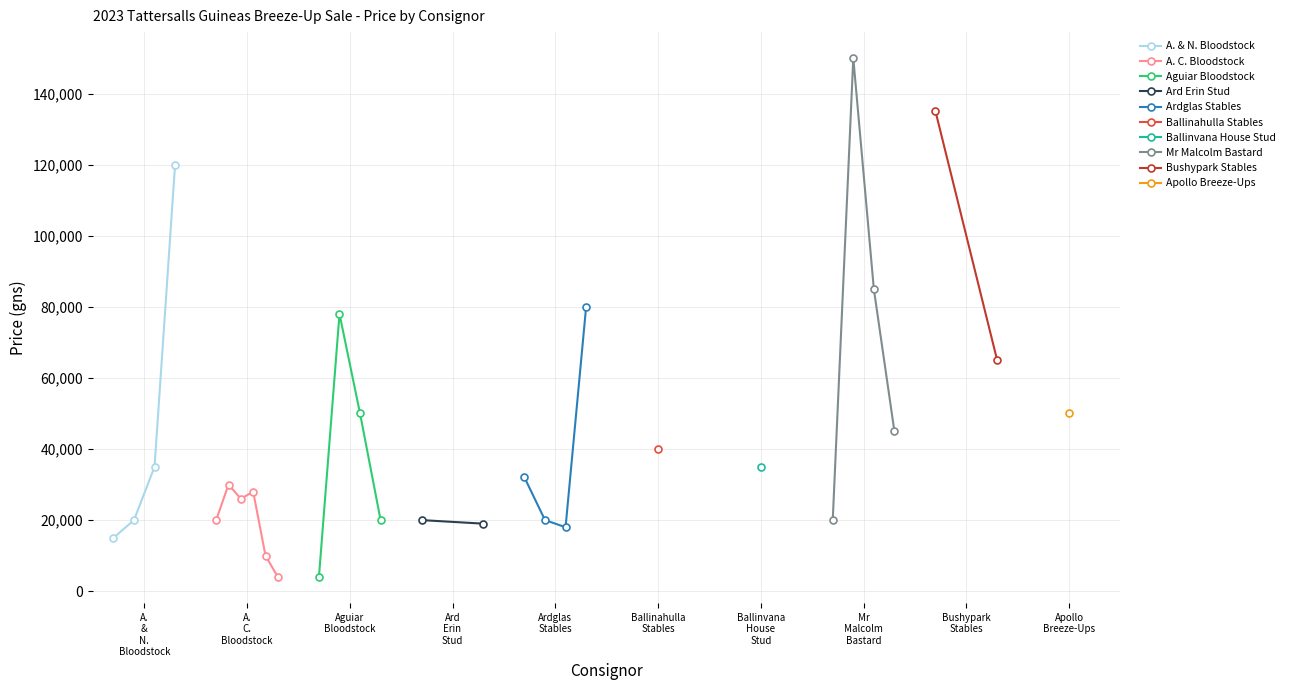

What is the minimum value for A. & N. Bloodstock?

15000